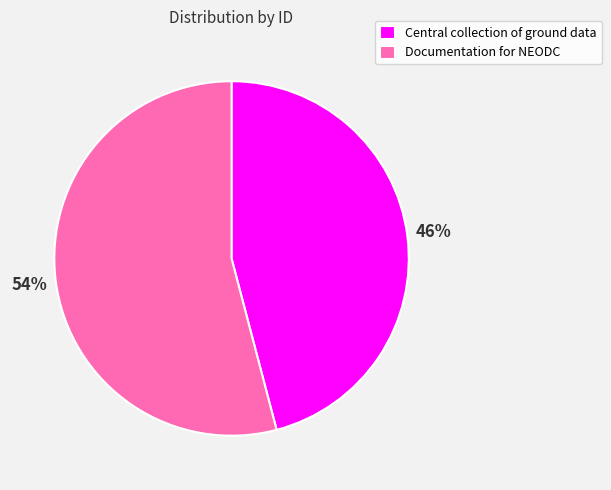

Approximately how many times larger is the value at Documentation for NEODC compared to Central collection of ground data?

1.2